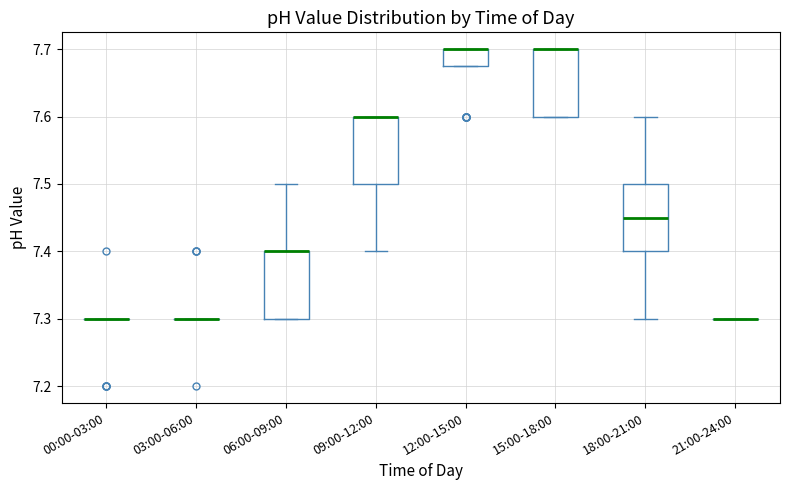

Reading left to right, read every box against the y-axis: the position of its median line, the range the box covers, and the ends of its whiskers. The values are not printed on the chart, so give them approximately, as read against the axis.

00:00-03:00: box collapsed to a line at 7.30, whiskers 7.30 to 7.30
03:00-06:00: box collapsed to a line at 7.30, whiskers 7.30 to 7.30
06:00-09:00: median 7.40 (drawn on the box's upper edge), box 7.30 to 7.40, whiskers 7.30 to 7.50
09:00-12:00: median 7.60 (drawn on the box's upper edge), box 7.50 to 7.60, whiskers 7.40 to 7.60
12:00-15:00: median 7.70 (drawn on the box's upper edge), box 7.68 to 7.70, whiskers 7.68 to 7.70
15:00-18:00: median 7.70 (drawn on the box's upper edge), box 7.60 to 7.70, whiskers 7.60 to 7.70
18:00-21:00: median 7.45, box 7.40 to 7.50, whiskers 7.30 to 7.60
21:00-24:00: box collapsed to a line at 7.30, whiskers 7.30 to 7.30